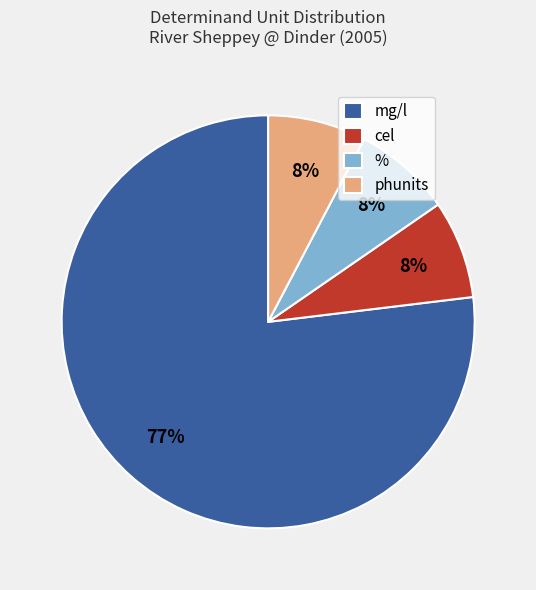

Between cel and mg/l, which is larger?

mg/l